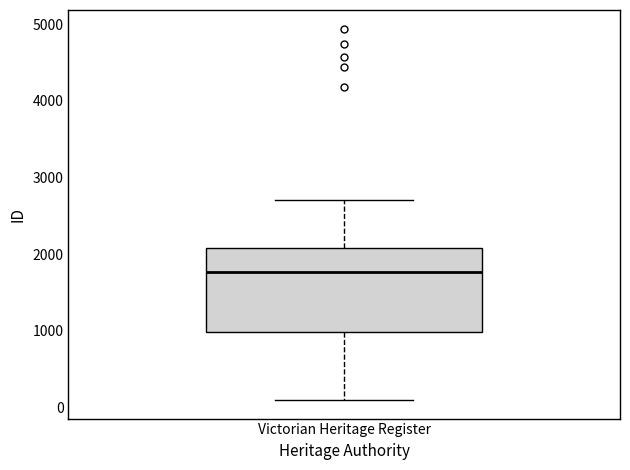

Transcribe this box plot: give where the median line is, the range the box spans, and where the two whiskers end, as read against the y-axis. The values are not printed on the chart, so give them approximately, as read against the axis.

median 1800, box 1000 to 2100, whiskers 100 to 2700